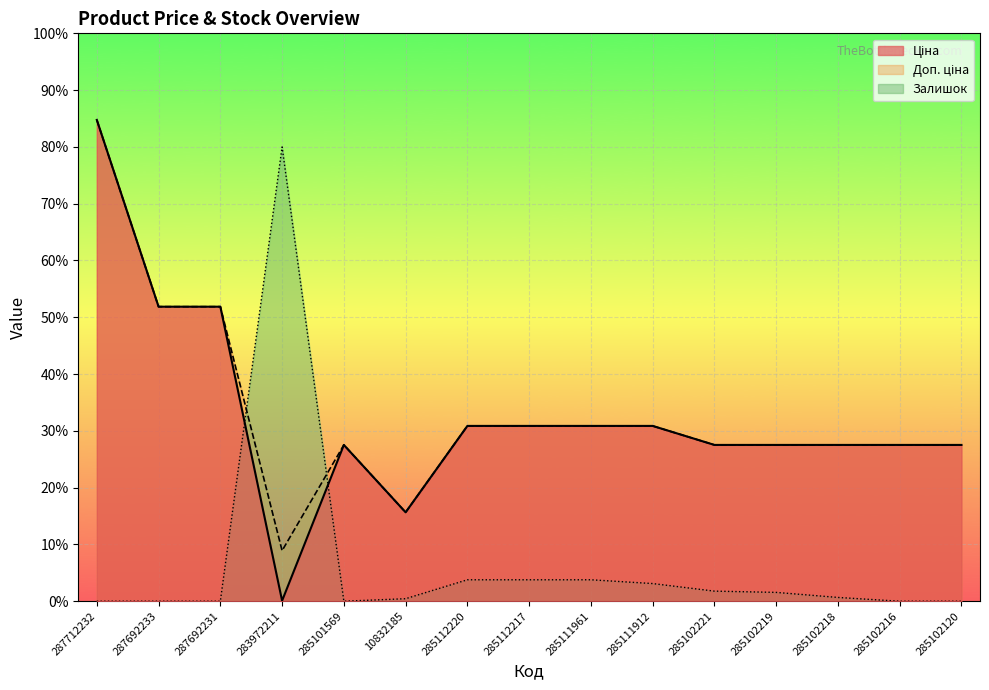

Rank the series by their maximum value, from highest to lowest.

Ціна, Доп. ціна, Залишок